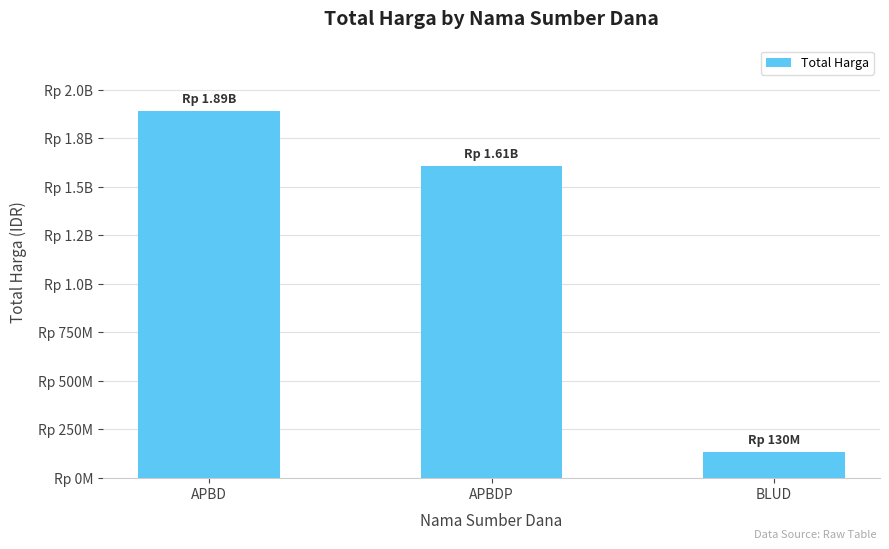

What is the label of the 2nd bar from the left?

APBDP